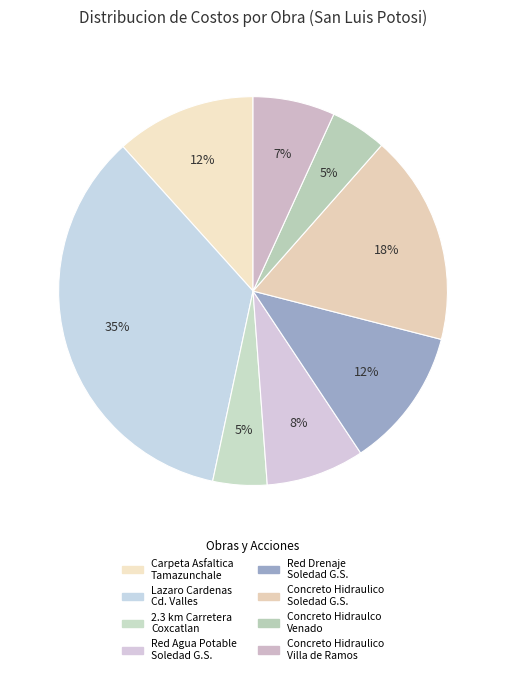

Is there any slice that represents more than half of the pie?

No